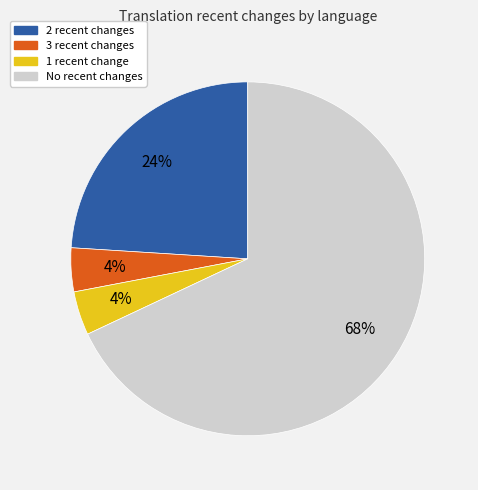

Is there any slice that represents more than half of the pie?

Yes